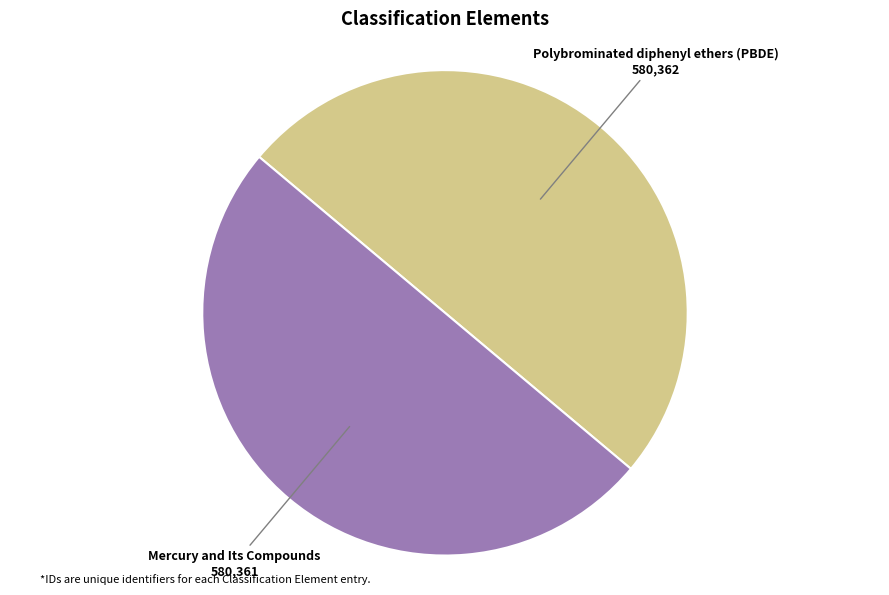

The Mercury and Its Compounds slice represents 50% of the pie. True or false?

True